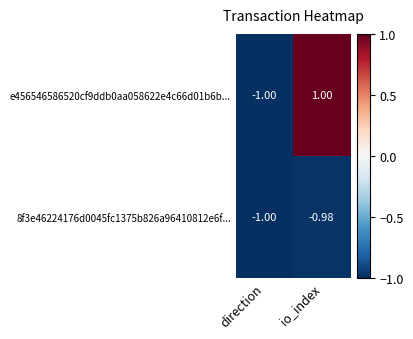

At which label is e456546586520cf9ddb0aa058622e4c66d01b6b... closest to 0?

direction